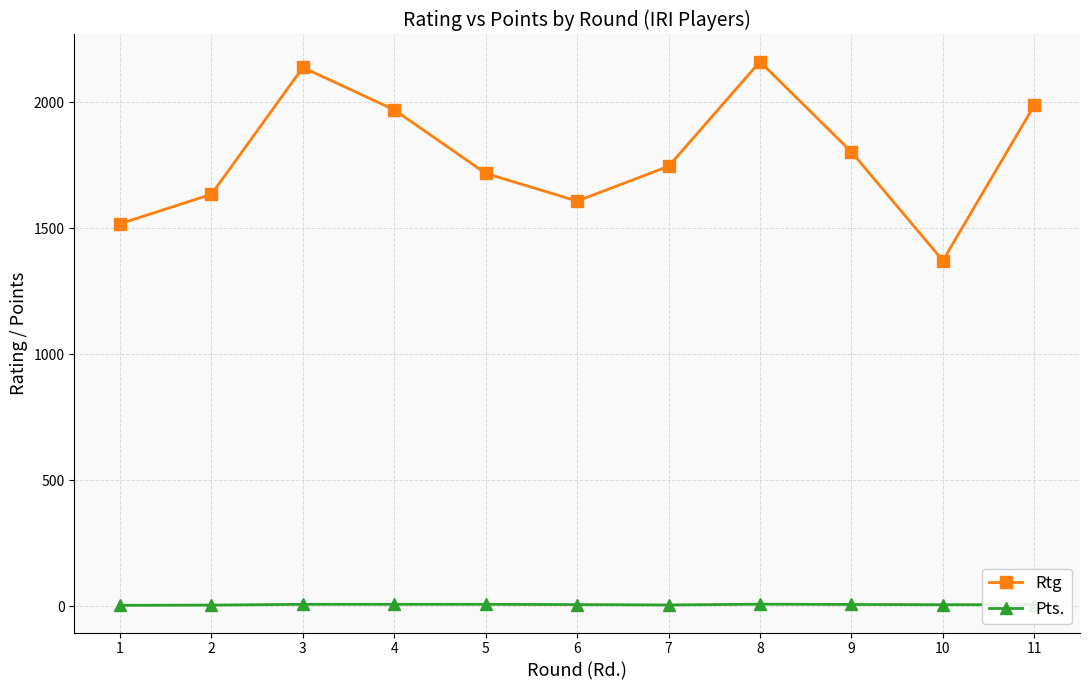

What is the greatest value displayed?

2160.0